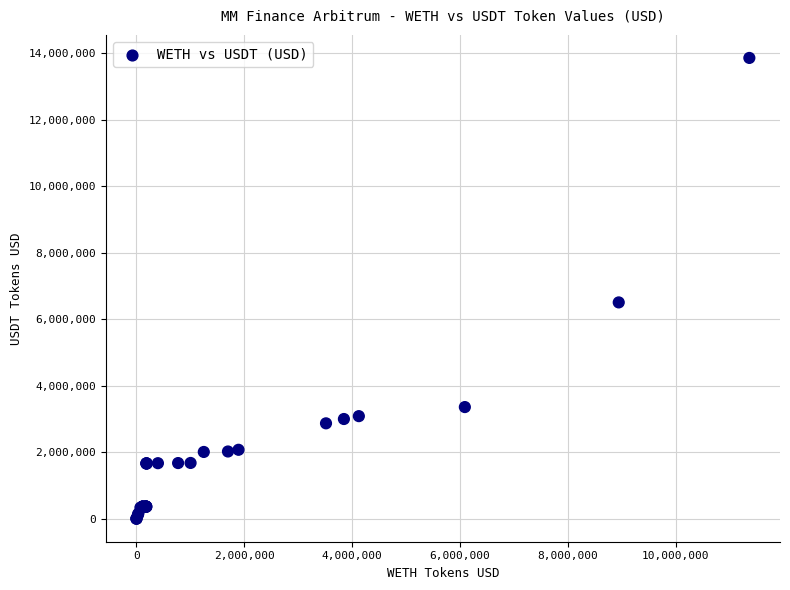

What Y value in the scatter plot is closest to 6932940?

6508523.4